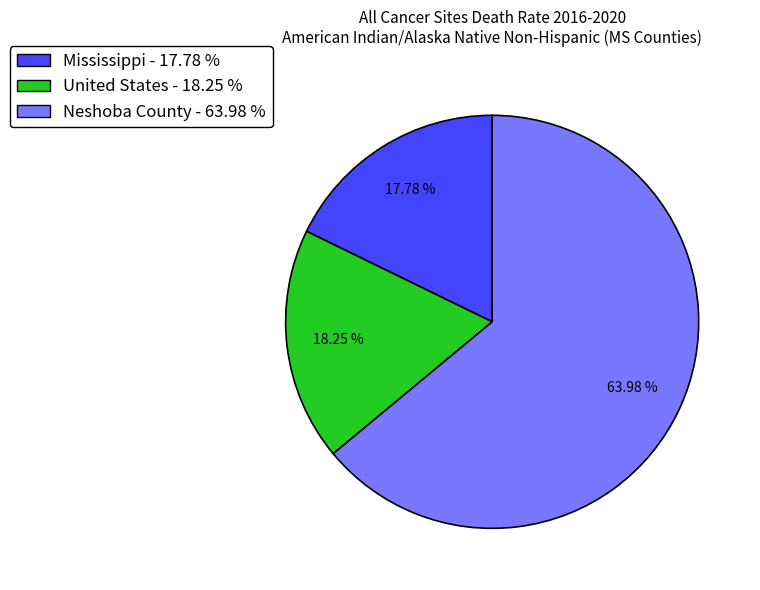

Is Neshoba County the majority of the pie?

Yes